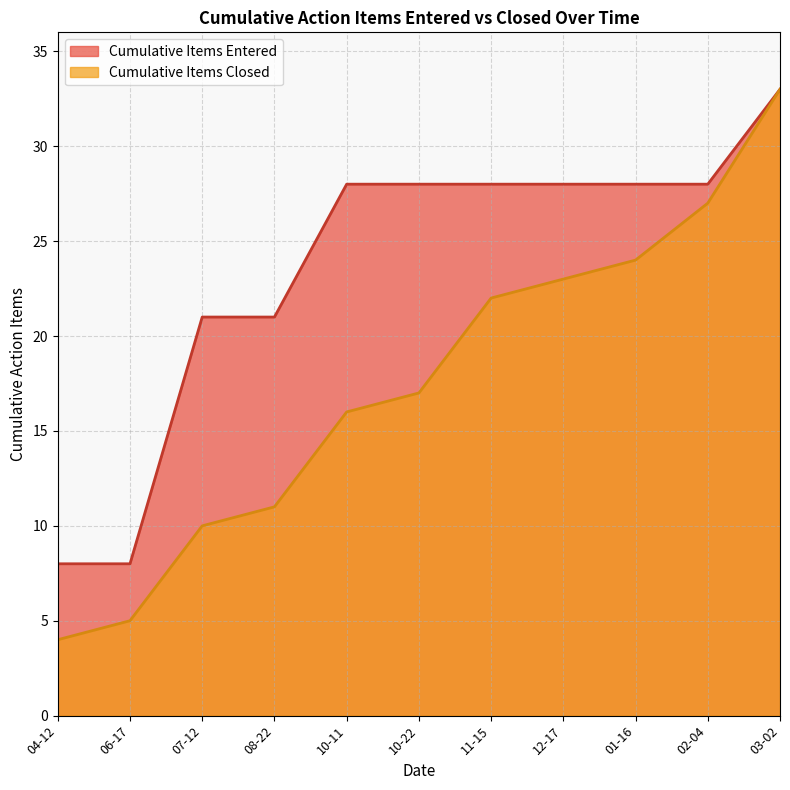

True or false: Cumulative Items and Closed Items intersect in this chart.

False